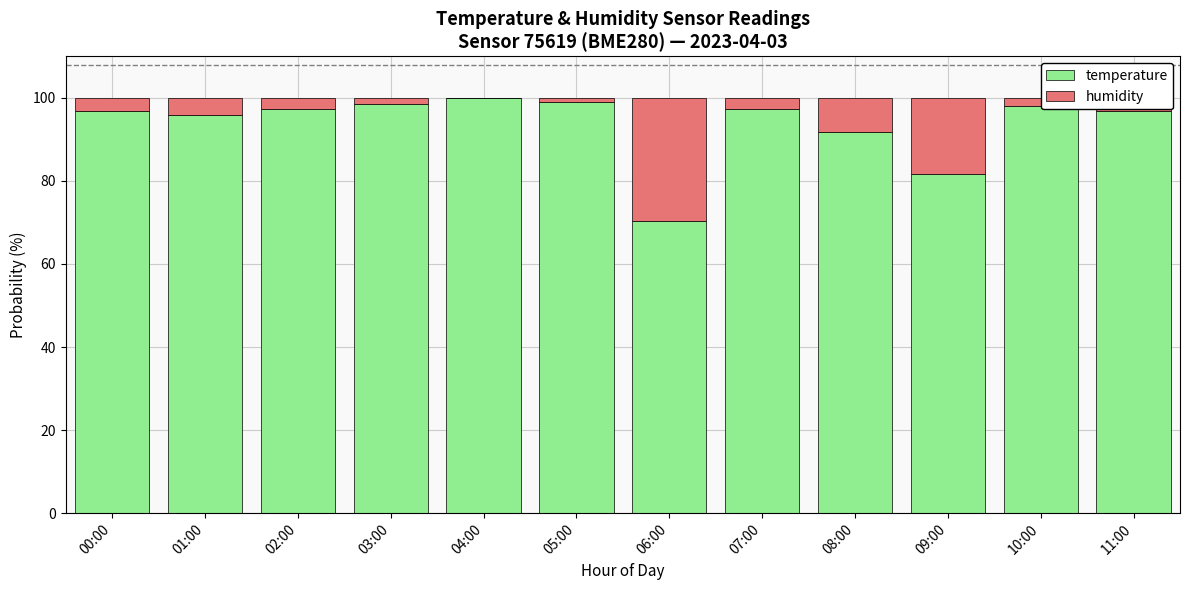

How many distinct data groups are displayed?

2